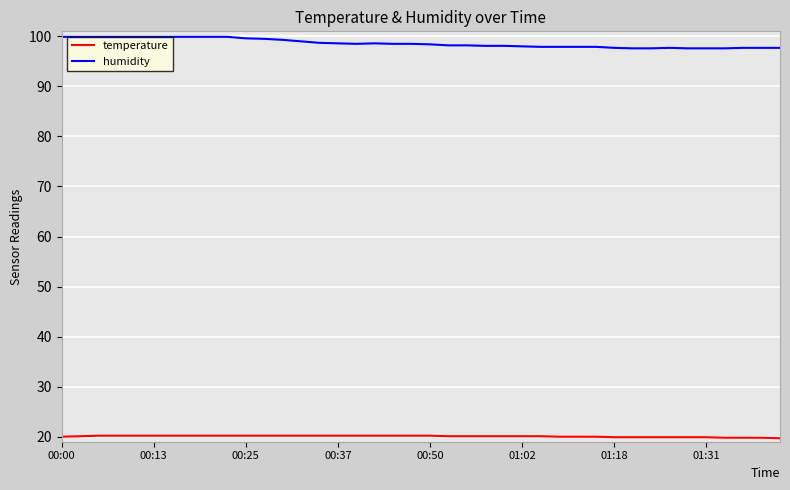

What are all the series names shown in the legend?

temperature, humidity